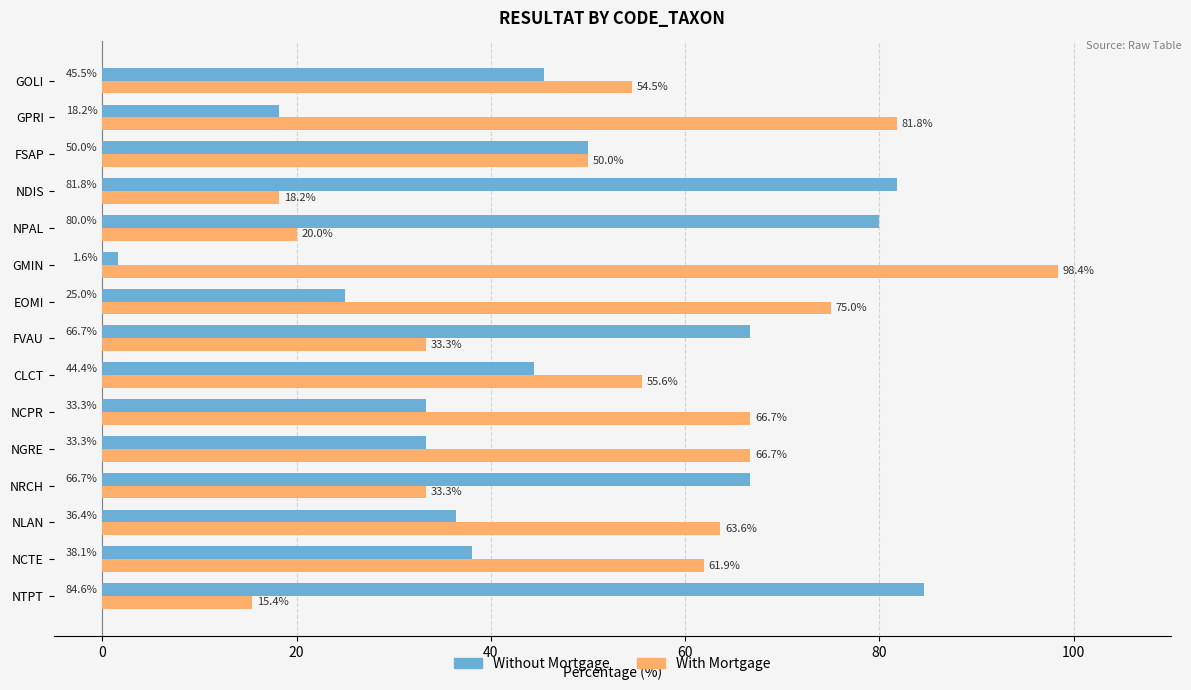

Is the value of Without Mortgage at EOMI greater than the value of With Mortgage at NDIS?

Yes